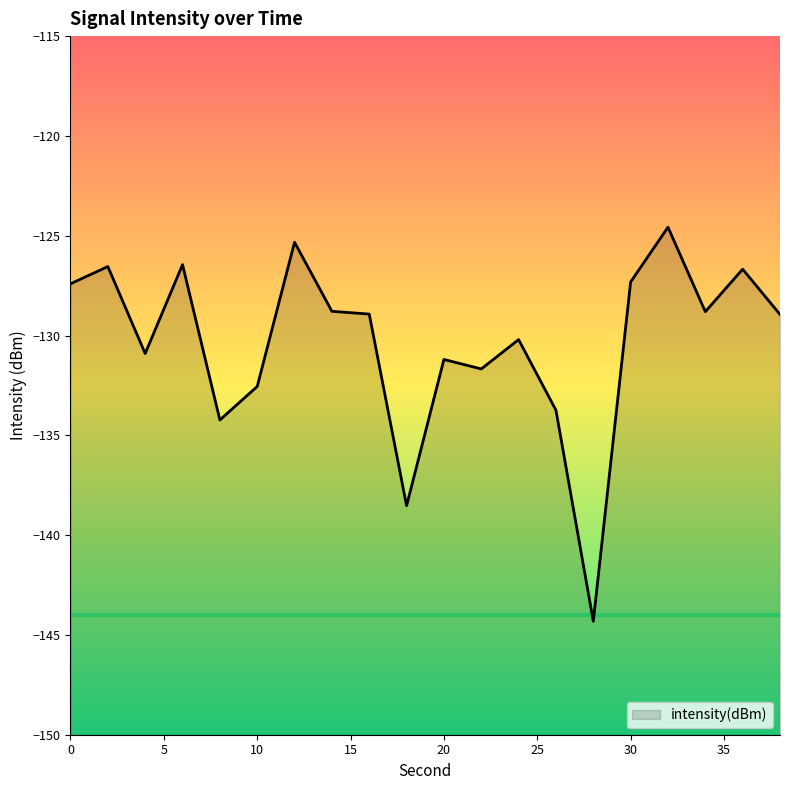

The value at 38 is -26.7. True or false?

False